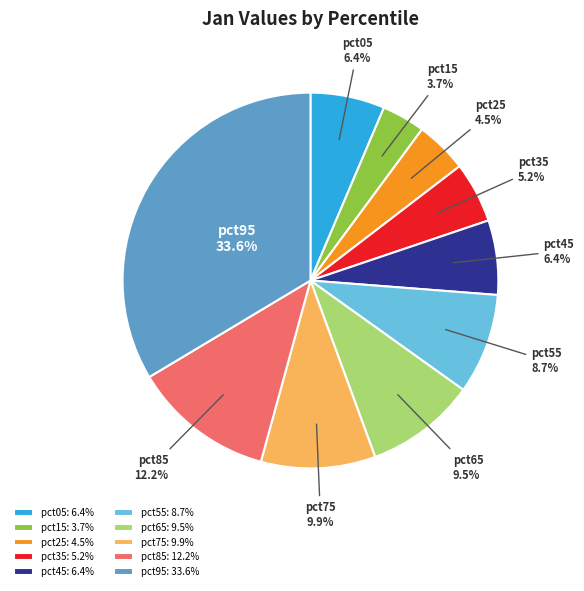

What is the smallest slice in the pie chart?

pct15